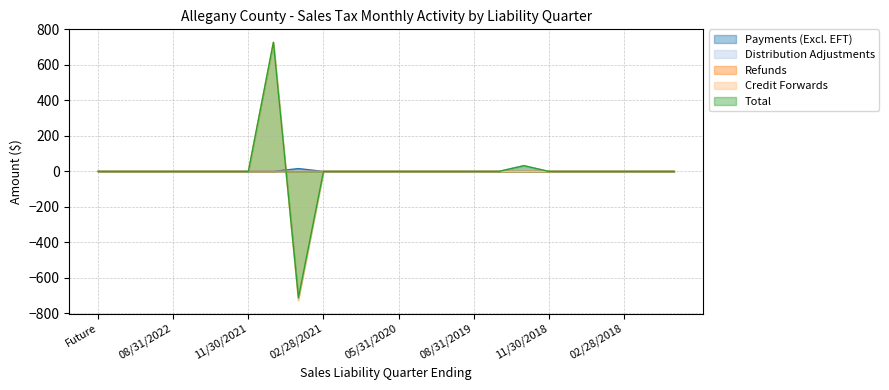

Which has a higher value, 11/30/2019 or 05/31/2021?

11/30/2019